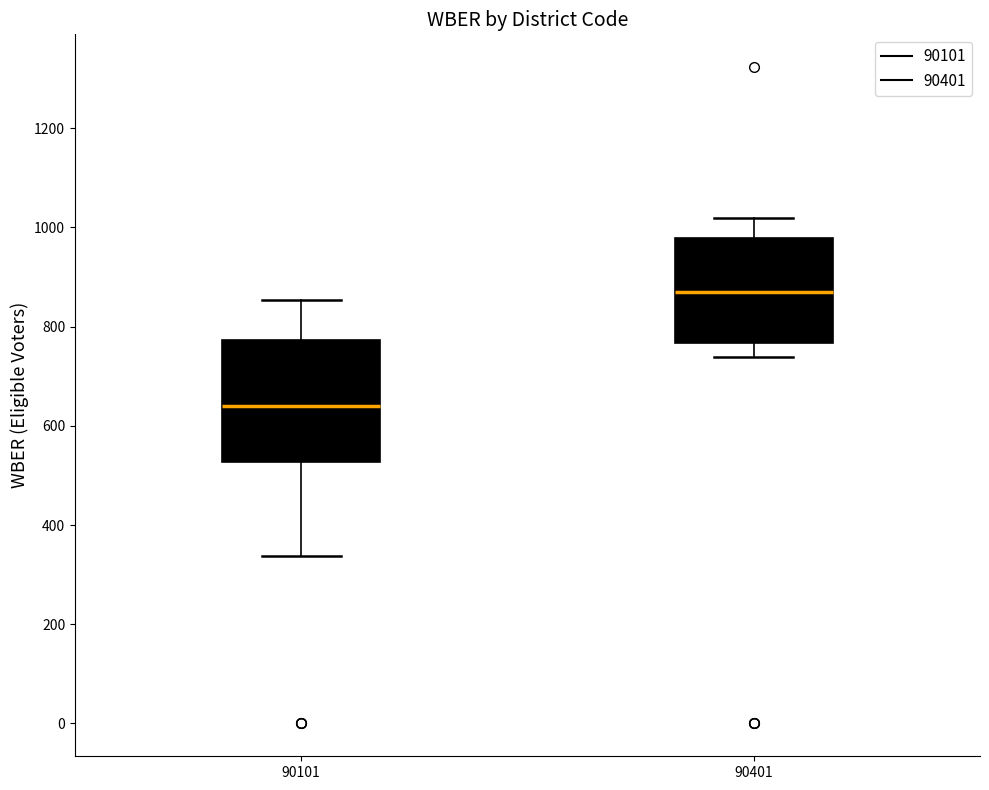

Reading left to right, transcribe this box plot: for each box, give where its median line is, the range the box spans, and where its two whiskers end, as read against the y-axis. The values are not printed on the chart, so give them approximately, as read against the axis.

90101: median 640, box 520 to 780, whiskers 340 to 860
90401: median 880, box 760 to 980, whiskers 740 to 1020